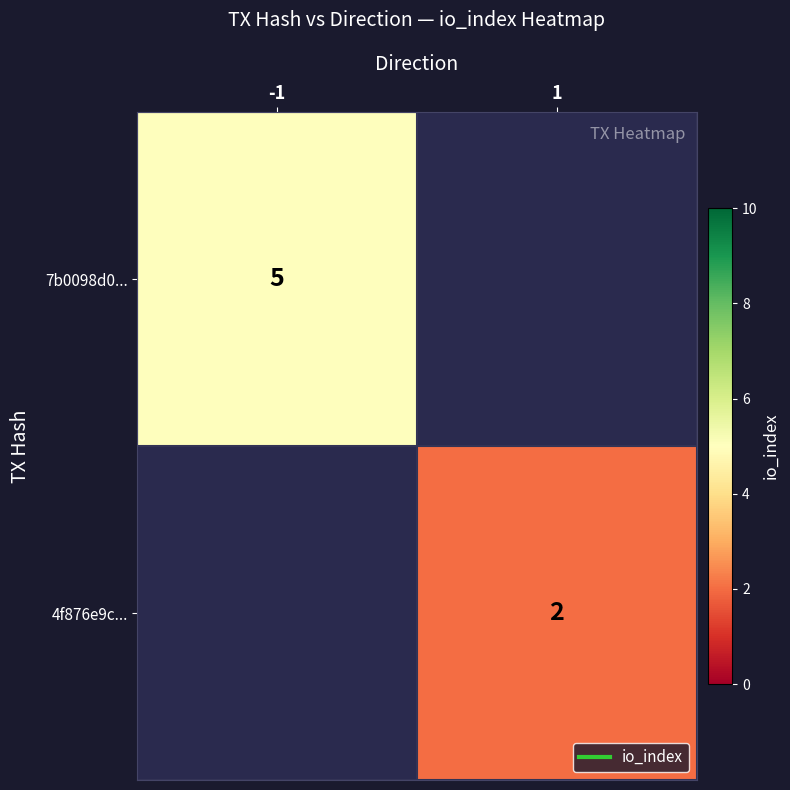

The 7b0098d0... series shows 5.0 at -1. True or false?

True